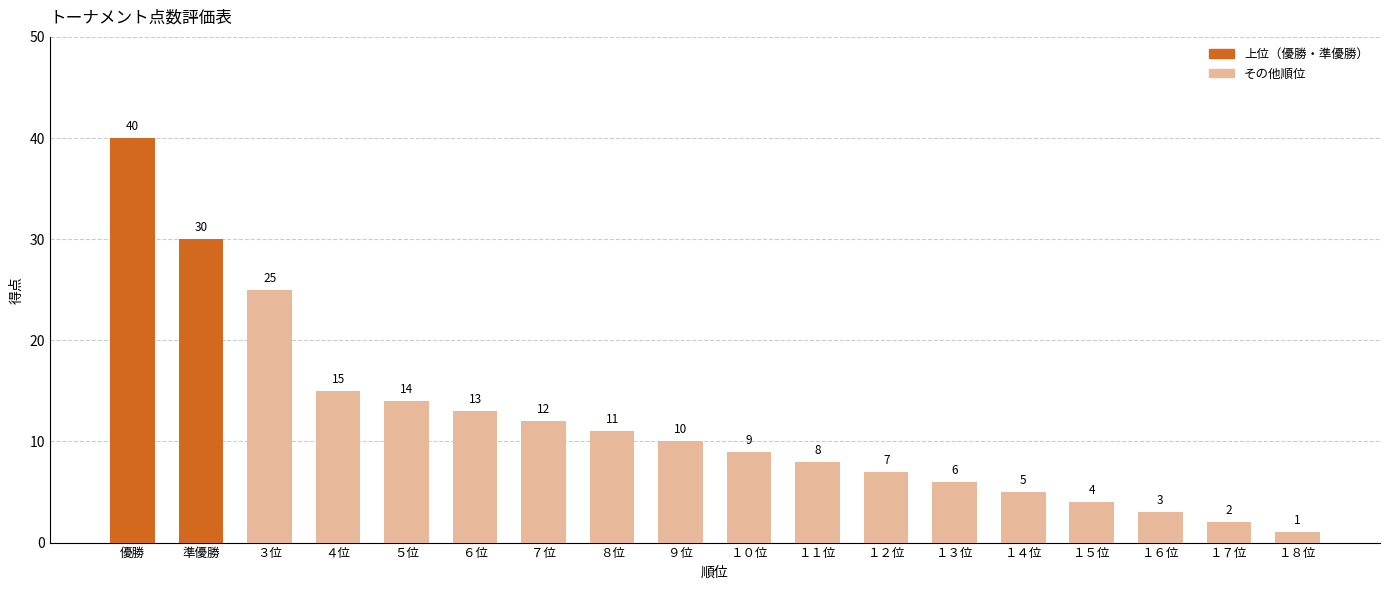

How many data points does each series have?

18